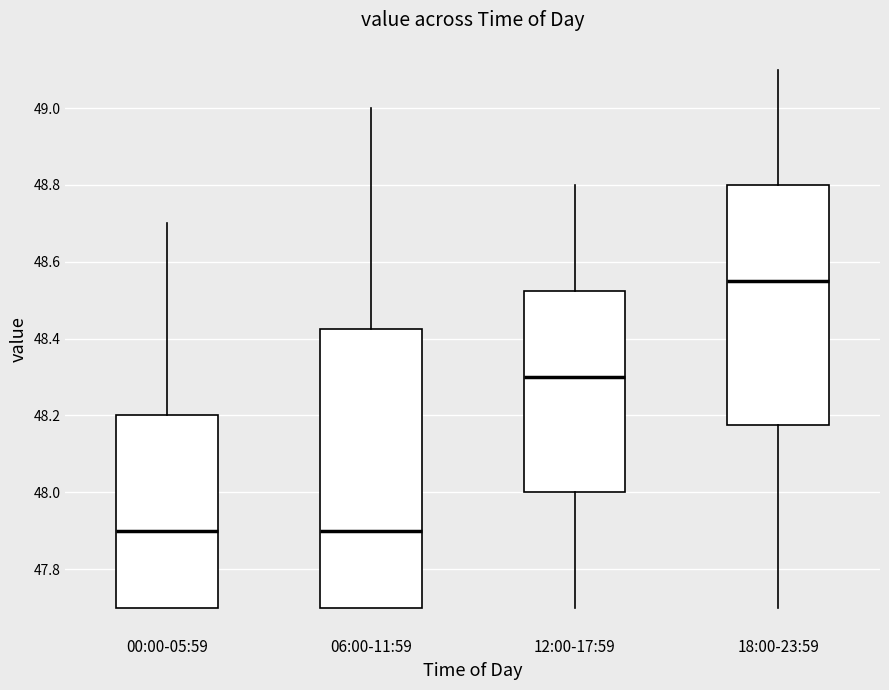

Reading left to right, read every box against the y-axis: the position of its median line, the range the box covers, and the ends of its whiskers. The values are not printed on the chart, so give them approximately, as read against the axis.

00:00-05:59: median 47.90, box 47.70 to 48.20, whiskers 47.70 to 48.70
06:00-11:59: median 47.90, box 47.70 to 48.42, whiskers 47.70 to 49.00
12:00-17:59: median 48.30, box 48.00 to 48.52, whiskers 47.70 to 48.80
18:00-23:59: median 48.56, box 48.18 to 48.80, whiskers 47.70 to 49.10